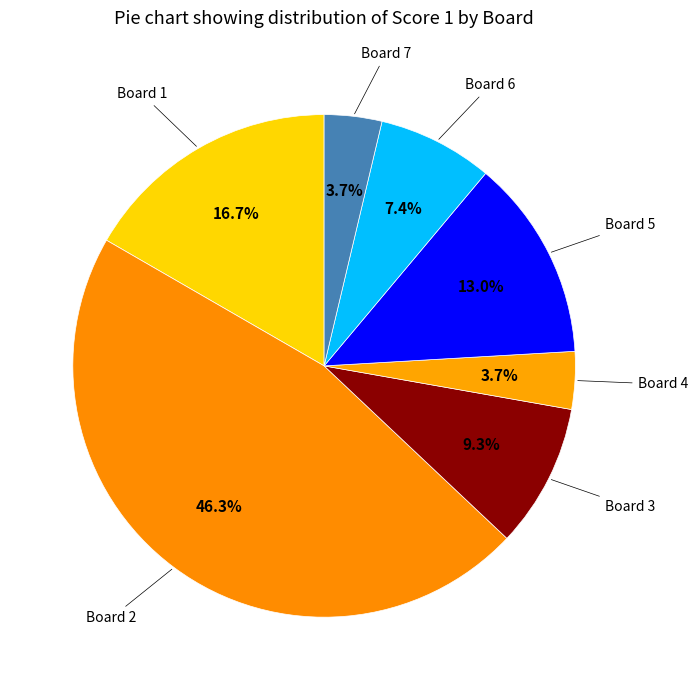

Which slice is the largest?

2